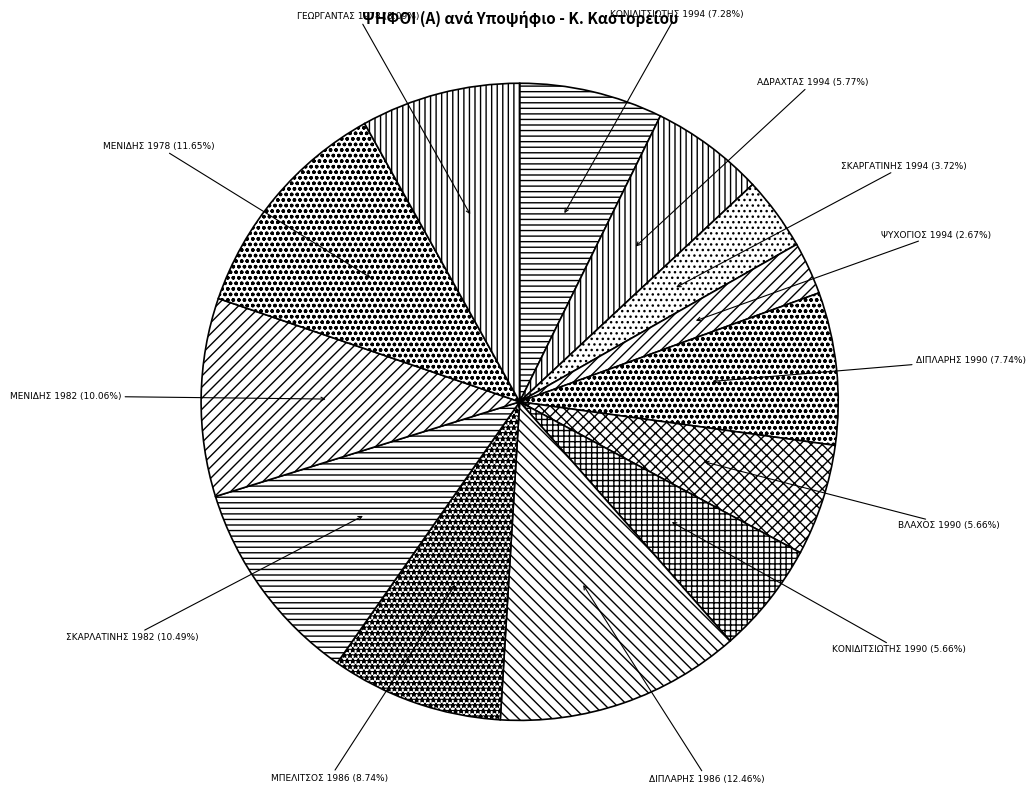

Does ΣΚΑΡΓΑΤΙΝΗΣ 1994 account for over 50% of the chart?

No